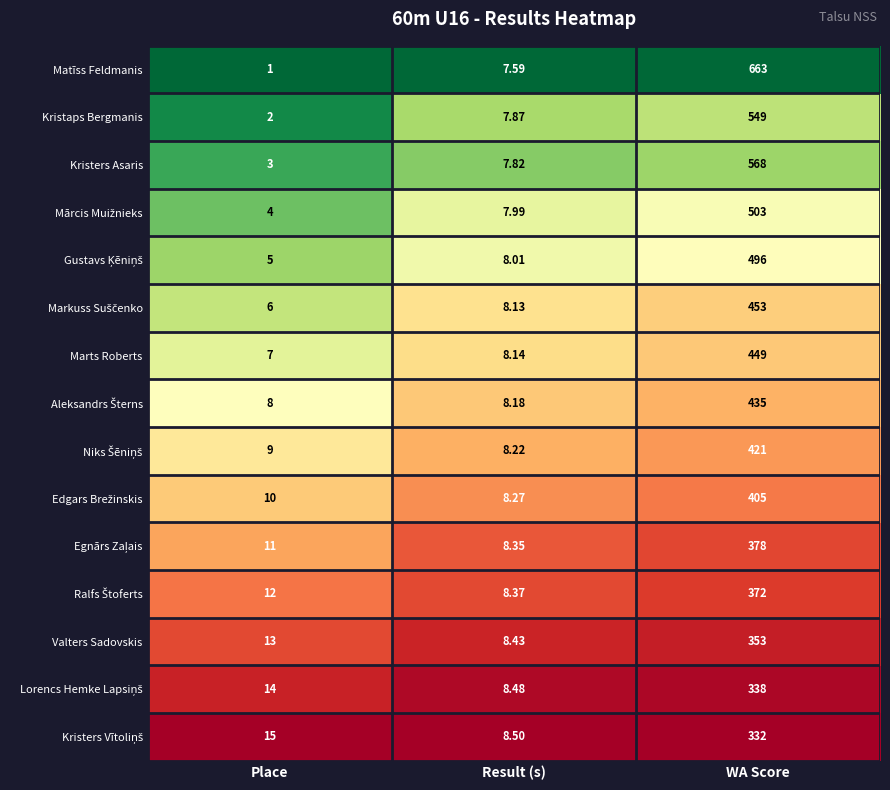

How many distinct data groups are displayed?

15